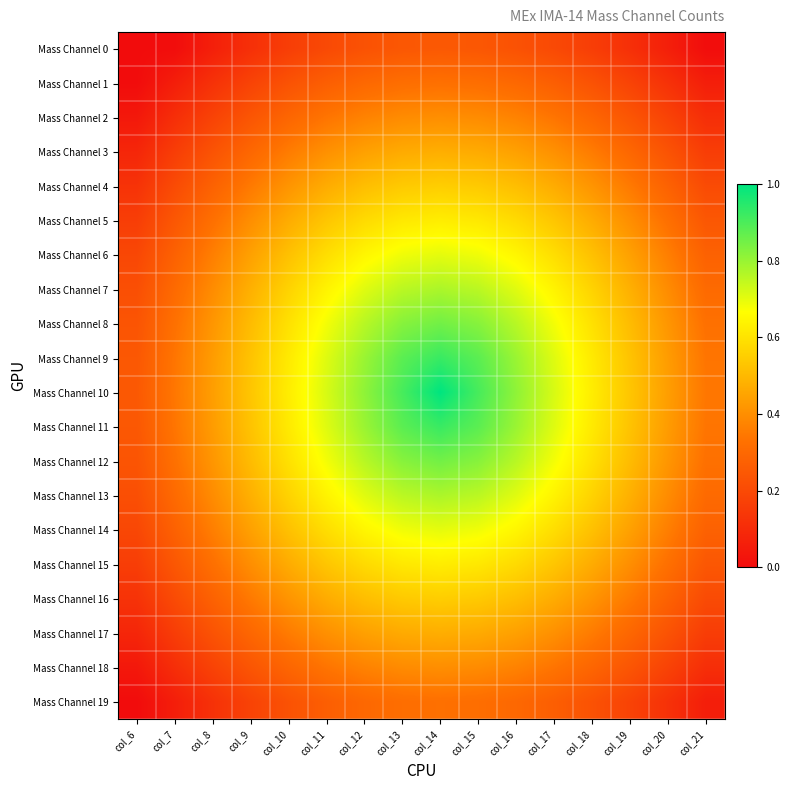

At col_6, list the series in order from smallest to largest.

Mass Channel 0, Mass Channel 1, Mass Channel 19, Mass Channel 2, Mass Channel 18, Mass Channel 3, Mass Channel 17, Mass Channel 4, Mass Channel 16, Mass Channel 5, Mass Channel 15, Mass Channel 6, Mass Channel 14, Mass Channel 7, Mass Channel 13, Mass Channel 8, Mass Channel 12, Mass Channel 9, Mass Channel 11, Mass Channel 10